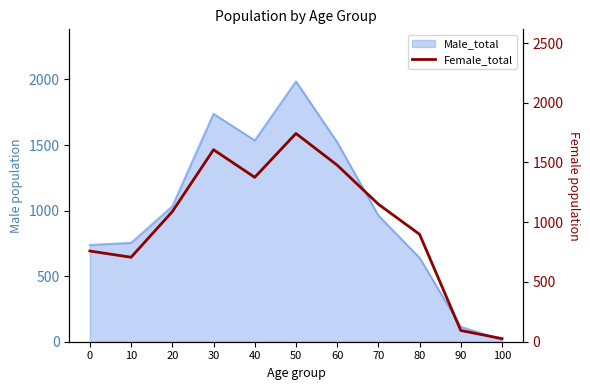

What is the value of the 7th point from the left?

1478